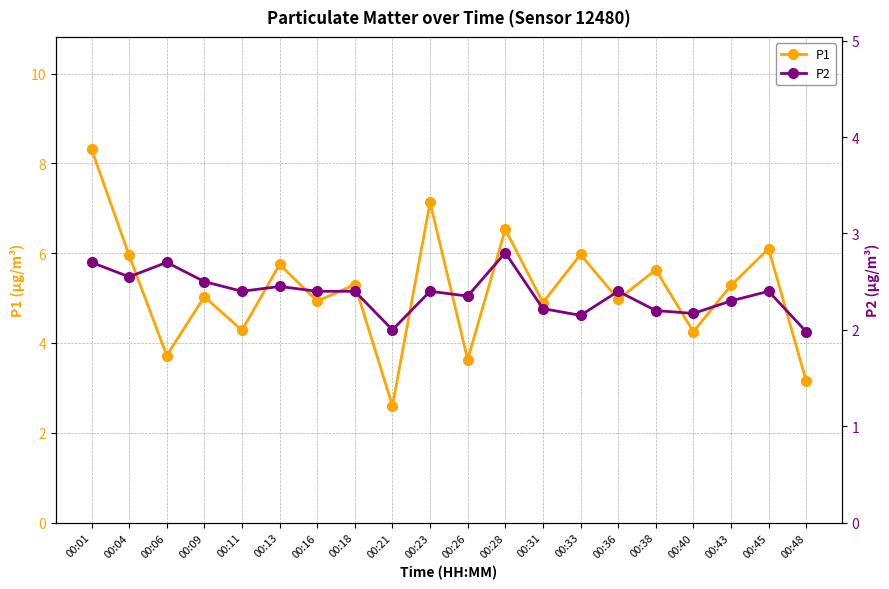

What is the spread (max minus min) of values at 00:28?

3.7